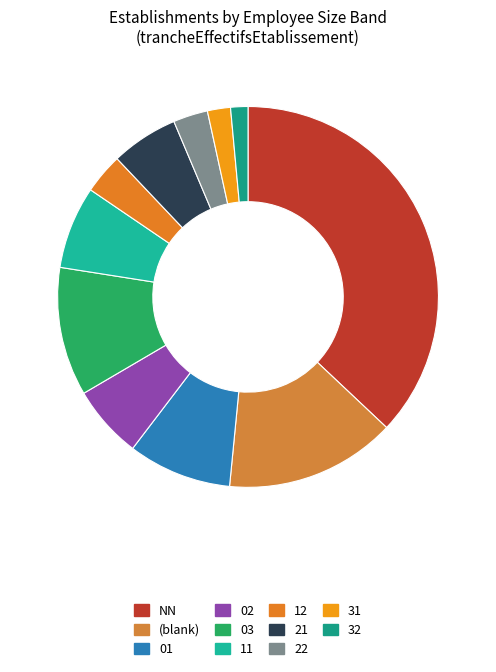

How many segments does this pie chart have?

11